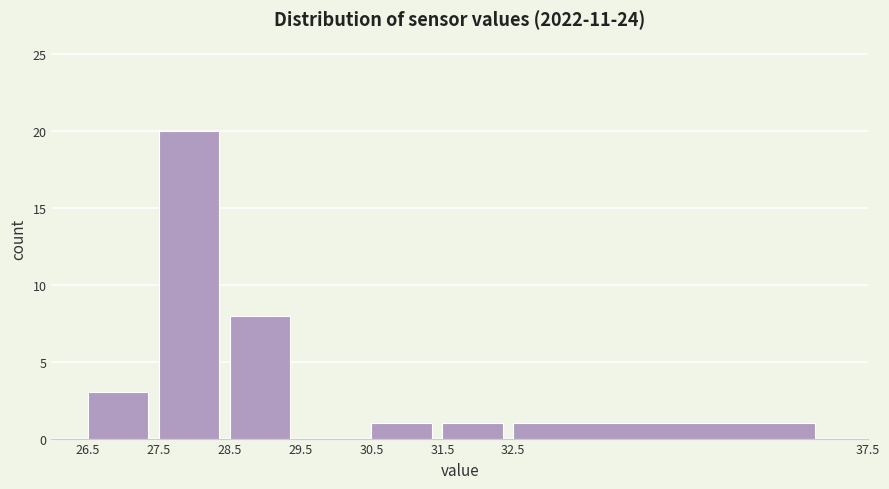

Reading left to right, transcribe this chart: for each bar, give the range it covers on the x-axis and its height. The values are not printed on the chart, so give them approximately, as read against the axis.

26.5 to 27.5: 3
27.5 to 28.5: 20
28.5 to 29.5: 8
29.5 to 30.5: 0
30.5 to 31.5: 1
31.5 to 32.5: 1
32.5 to 37.5: 1